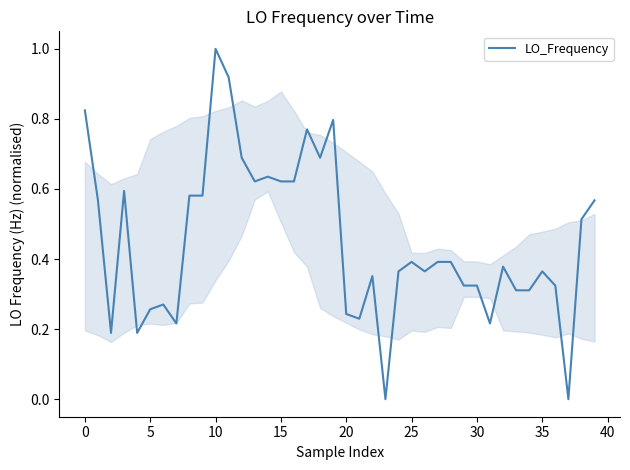

What is the maximum value shown in the chart?

1.0